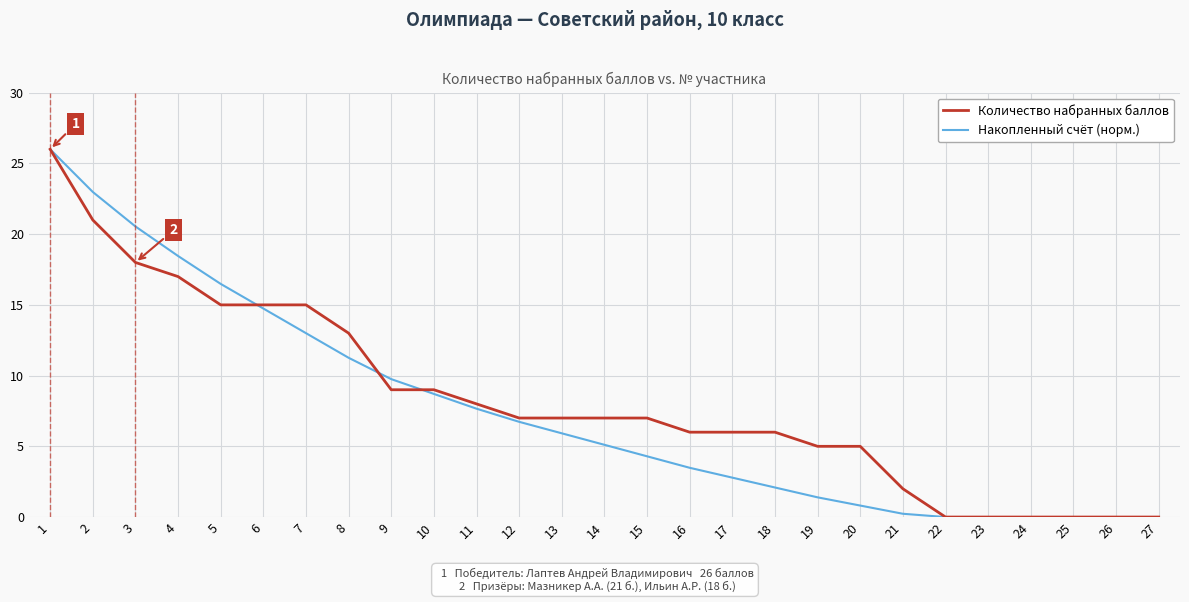

What is the highest value of the Накопленный счёт (норм.) series?

26.0